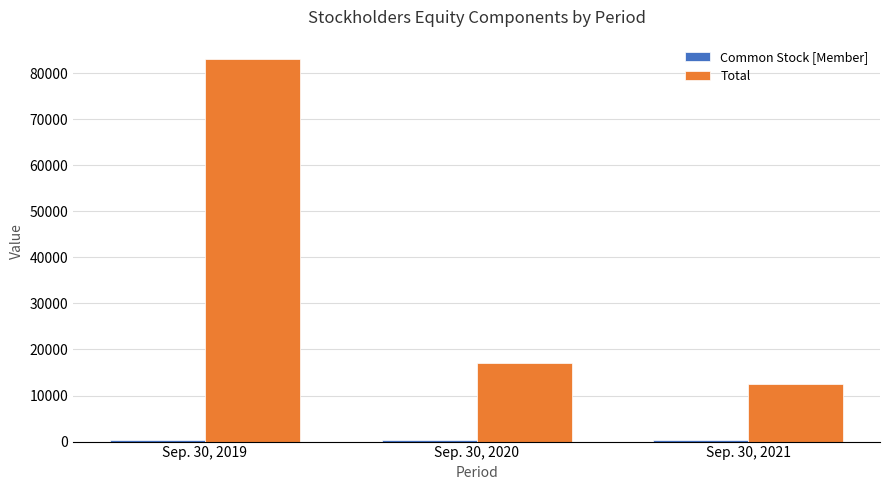

What is the total value across all series at Sep. 30, 2019?

83538